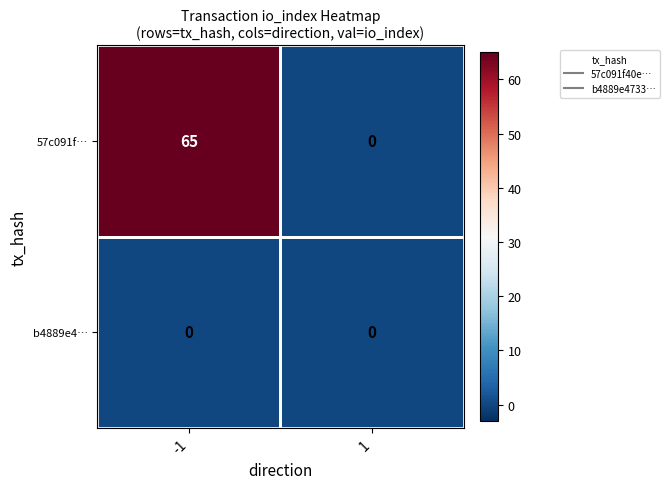

How many data points does each series have?

2